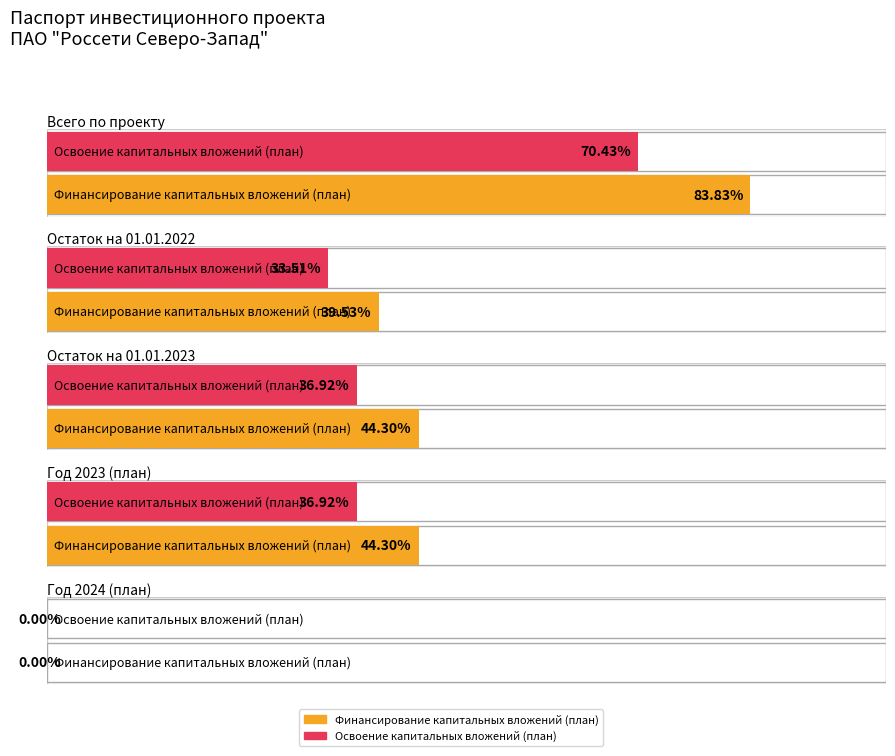

At which category is the sum across all series the highest?

Всего по проекту